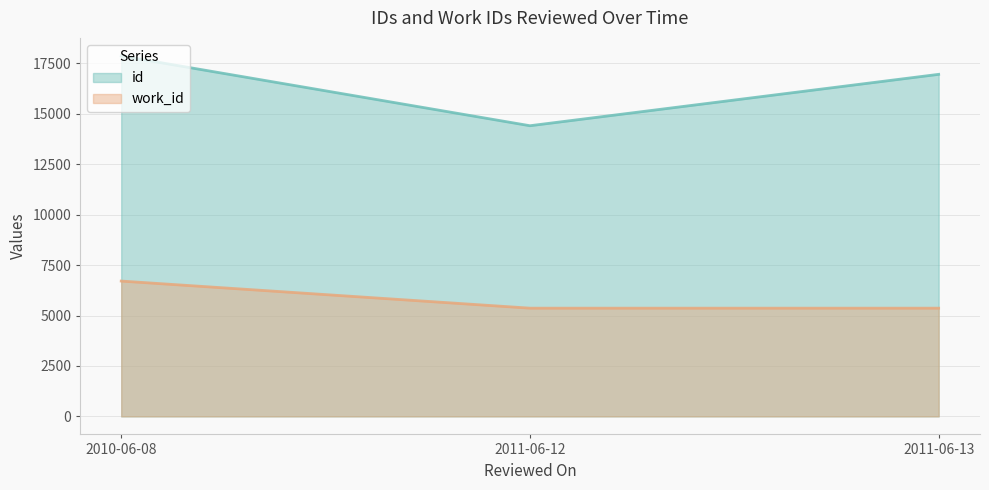

At which label is work_id closest to 6037?

2011-06-12